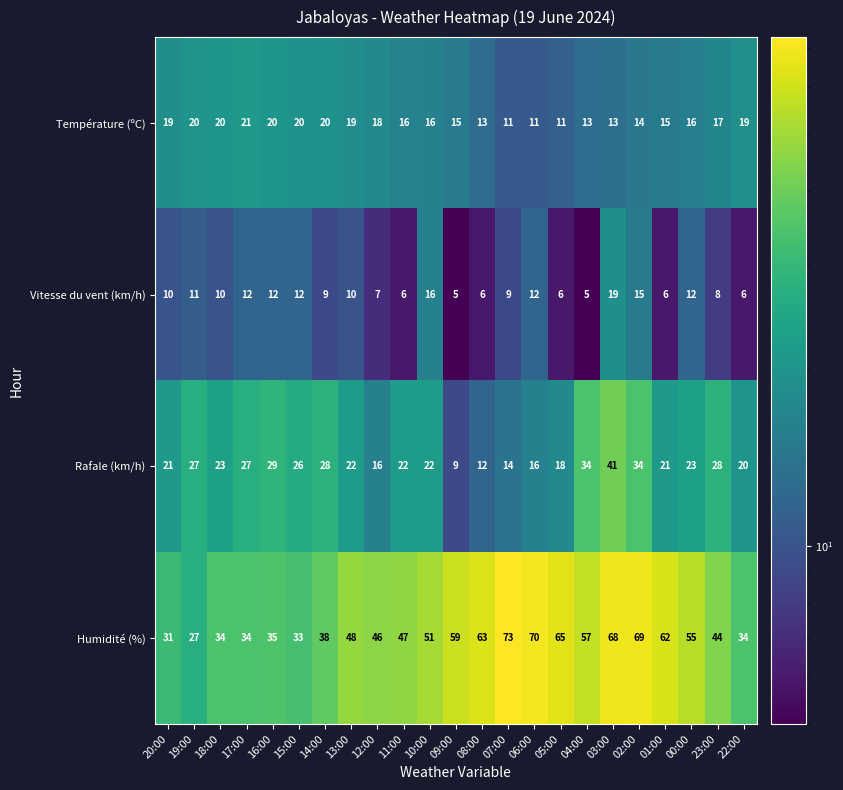

Which series changed the most between 18:00 and 23:00?

Humidité (%)